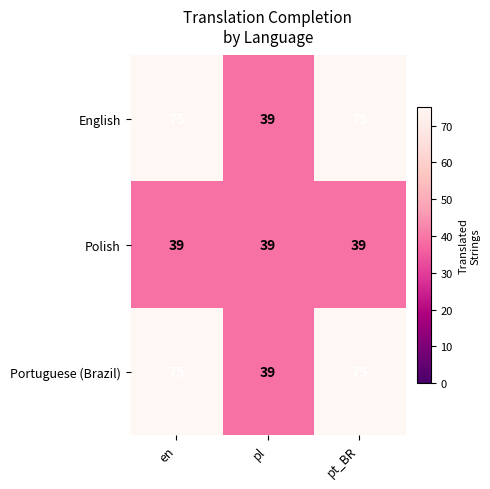

Reading left to right, list all the values displayed in this chart.

English: en=75	pl=39	pt_BR=75
Polish: en=39	pl=39	pt_BR=39
Portuguese (Brazil): en=75	pl=39	pt_BR=75